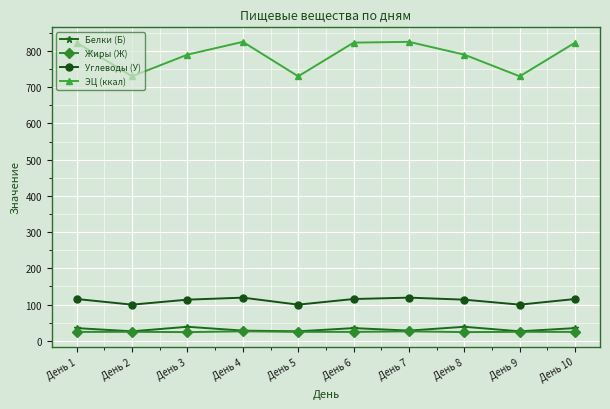

How many data points does each series have?

10